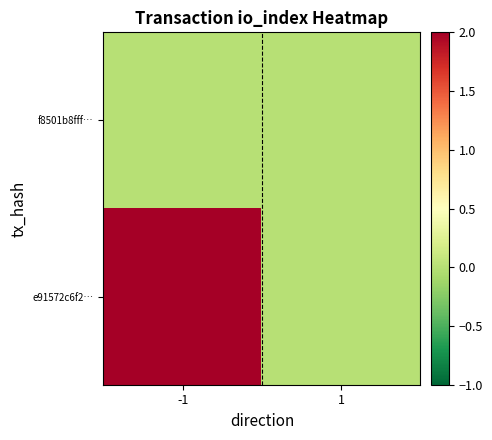

What is the difference between the highest and lowest values at -1?

2